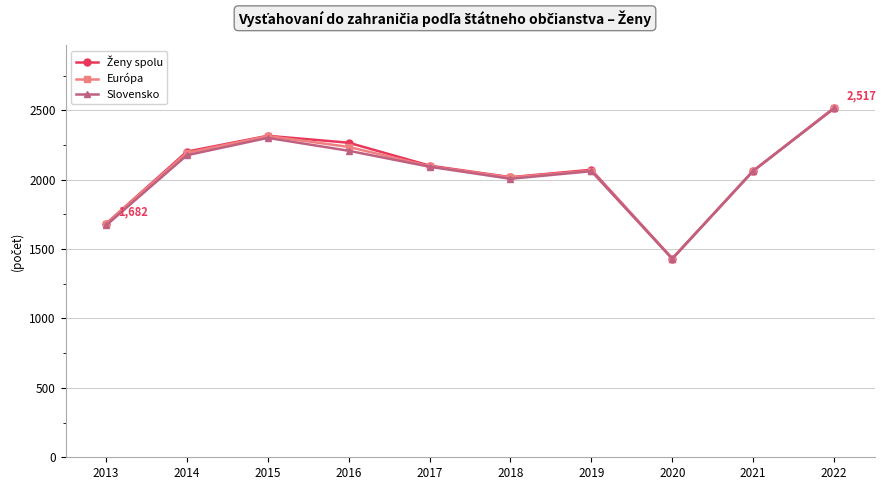

How many lines are shown in the chart?

3